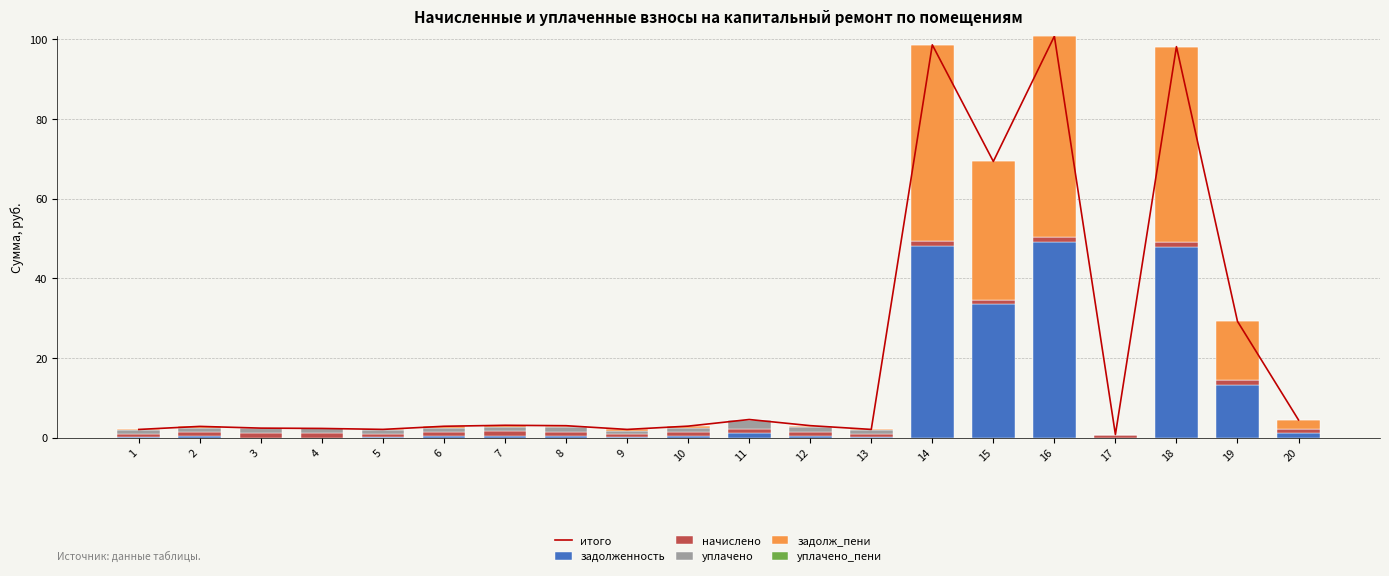

What is the maximum value for задолж_пени?

50.4